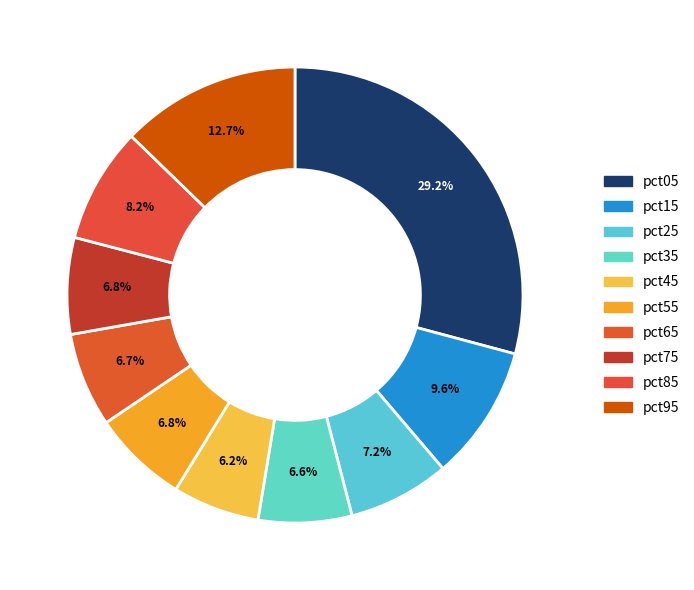

What is the largest slice in the pie chart?

pct05